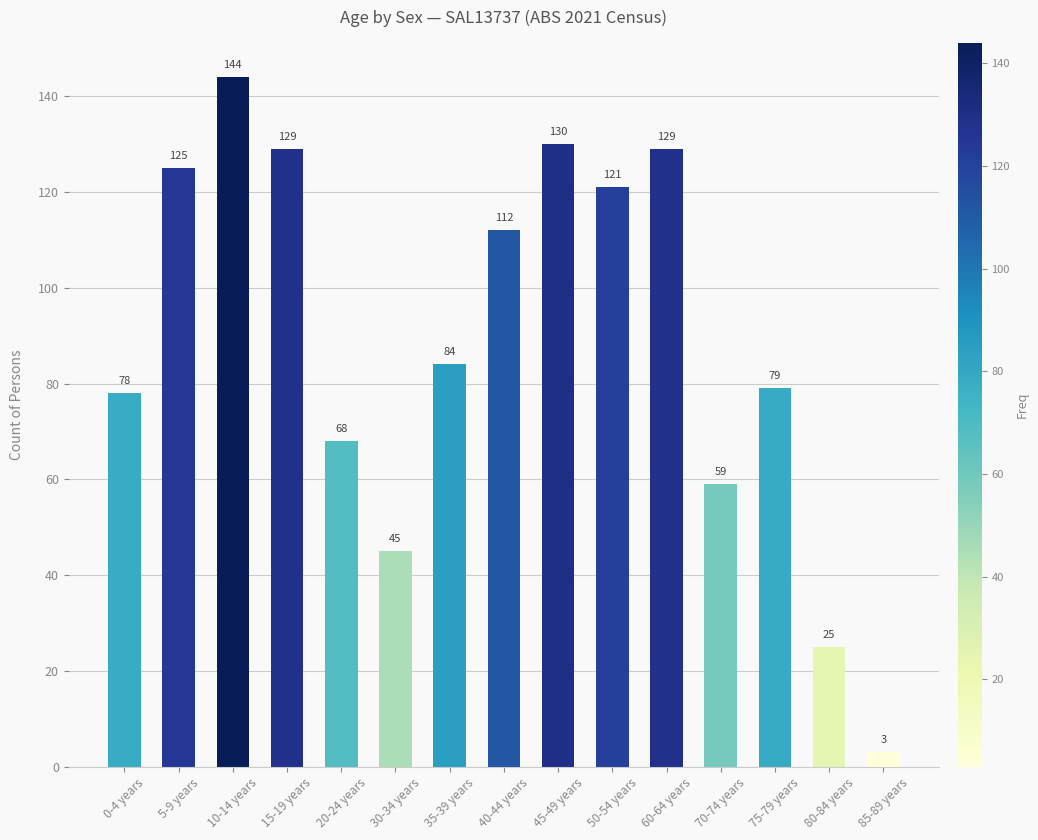

What position from the left is 20-24 years?

5